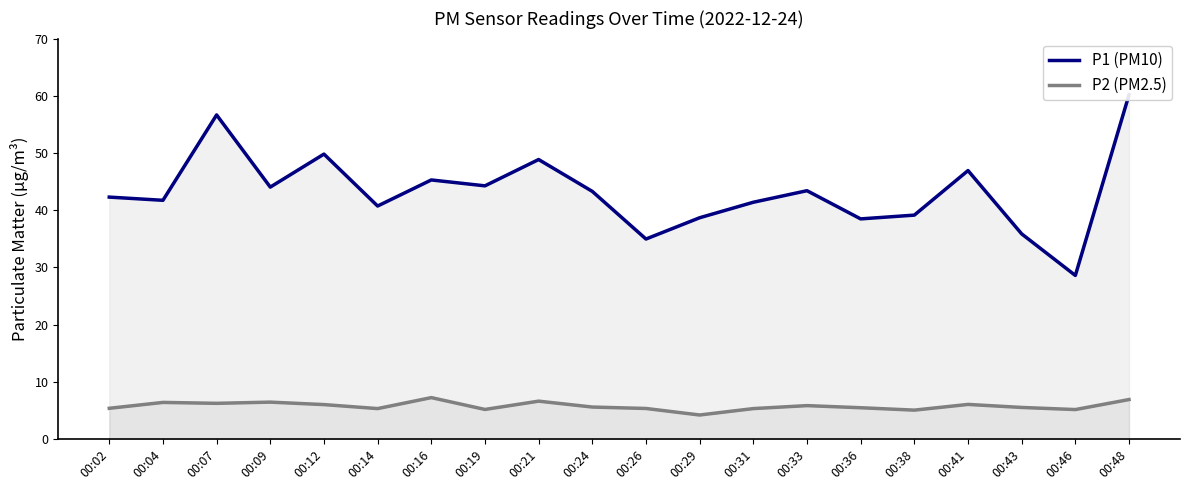

What is the sum of the P1 (PM10) values at 00:36 and 00:41?

85.4